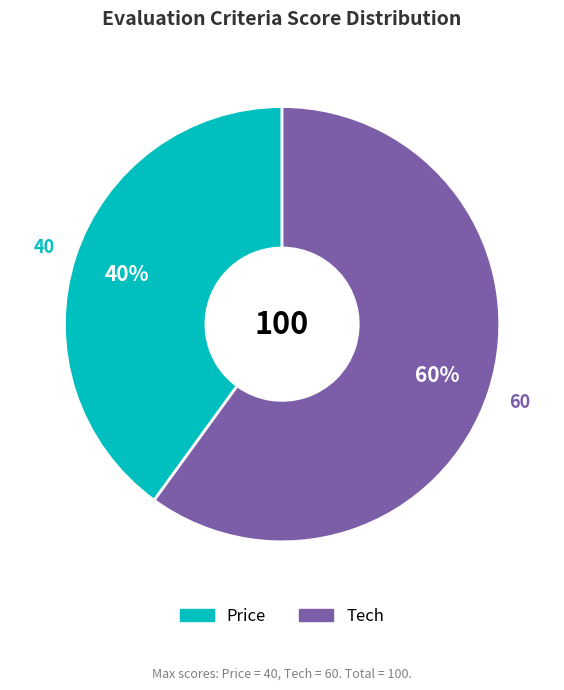

Count the number of slices in the pie.

2